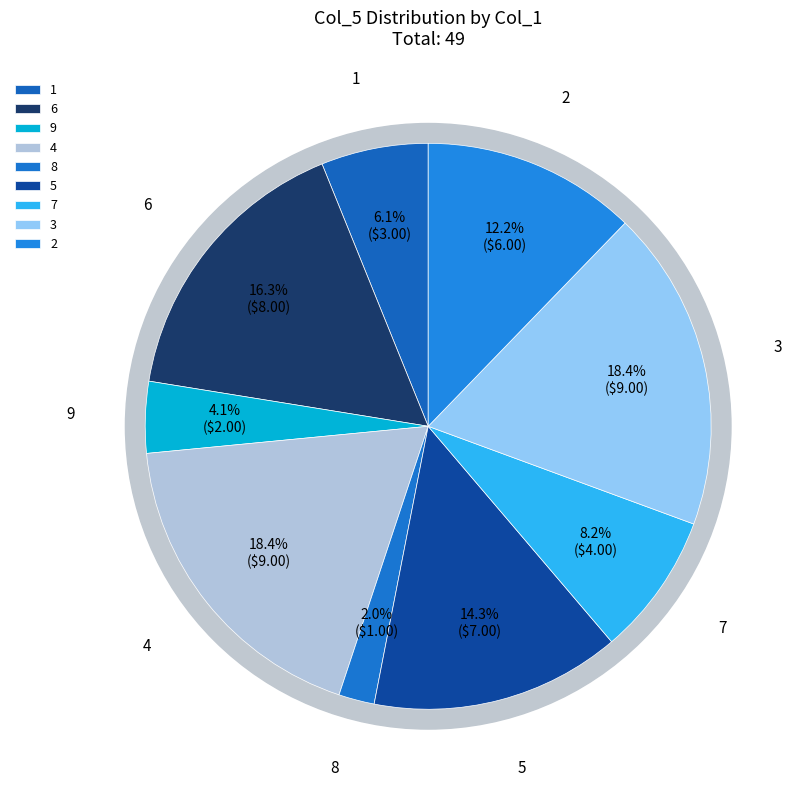

Which slice is the largest?

4